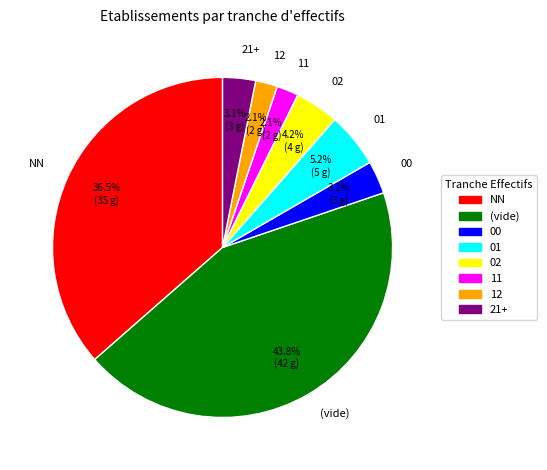

Which slice is the largest?

(vide)